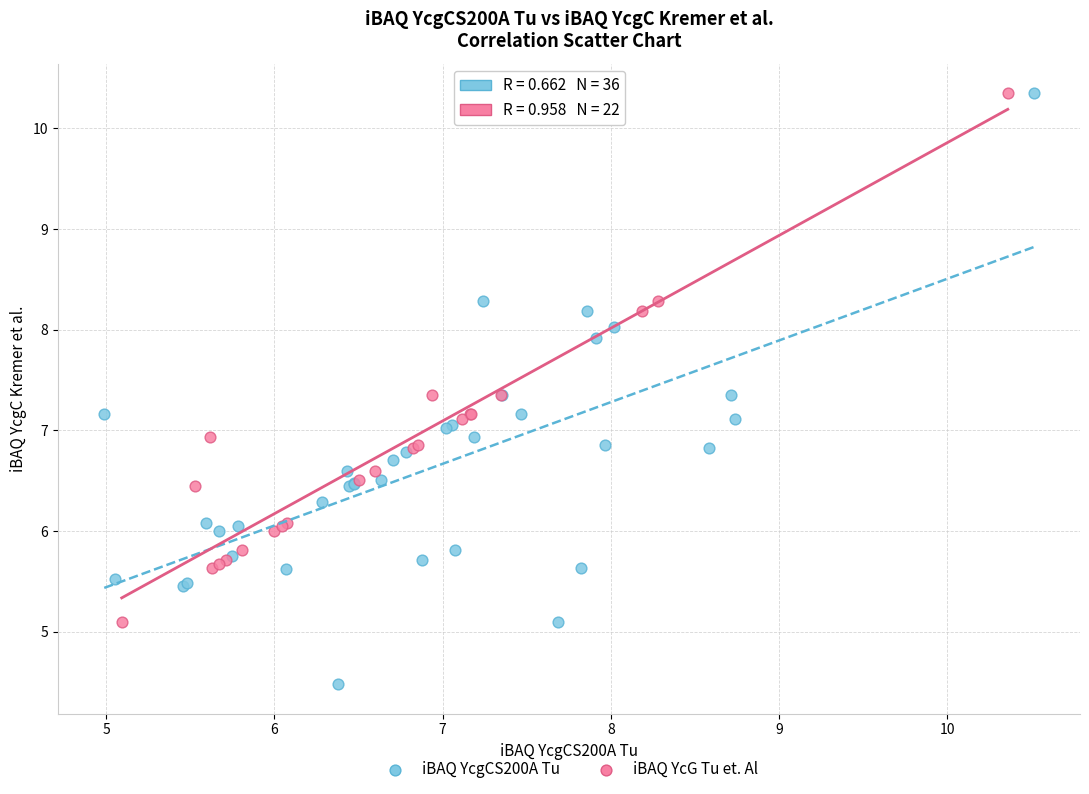

Which series has the largest Y range (max minus min)?

iBAQ YcgCS200A Tu